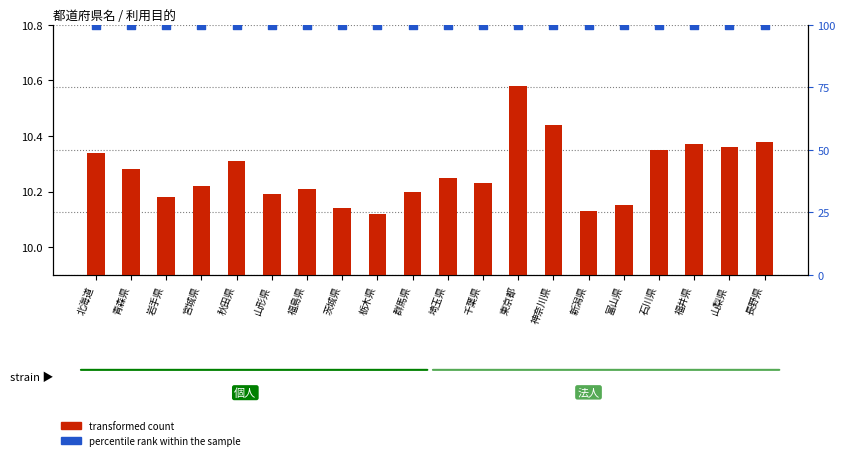

Is the value of percentile rank within the sample at 福井県 greater than the value of transformed count at 東京都?

Yes